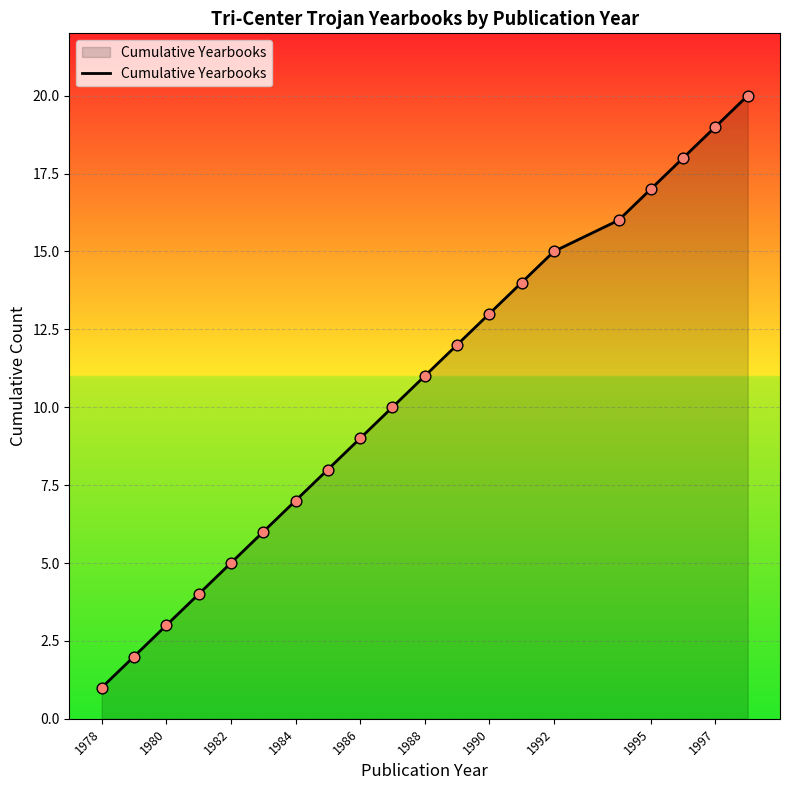

What is the difference between the maximum and minimum values?

19